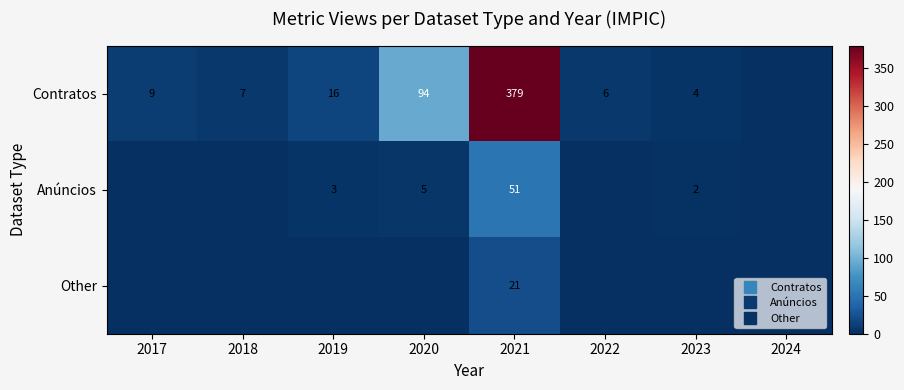

List the labels in order of Other value, smallest first.

2017, 2018, 2019, 2020, 2022, 2023, 2024, 2021